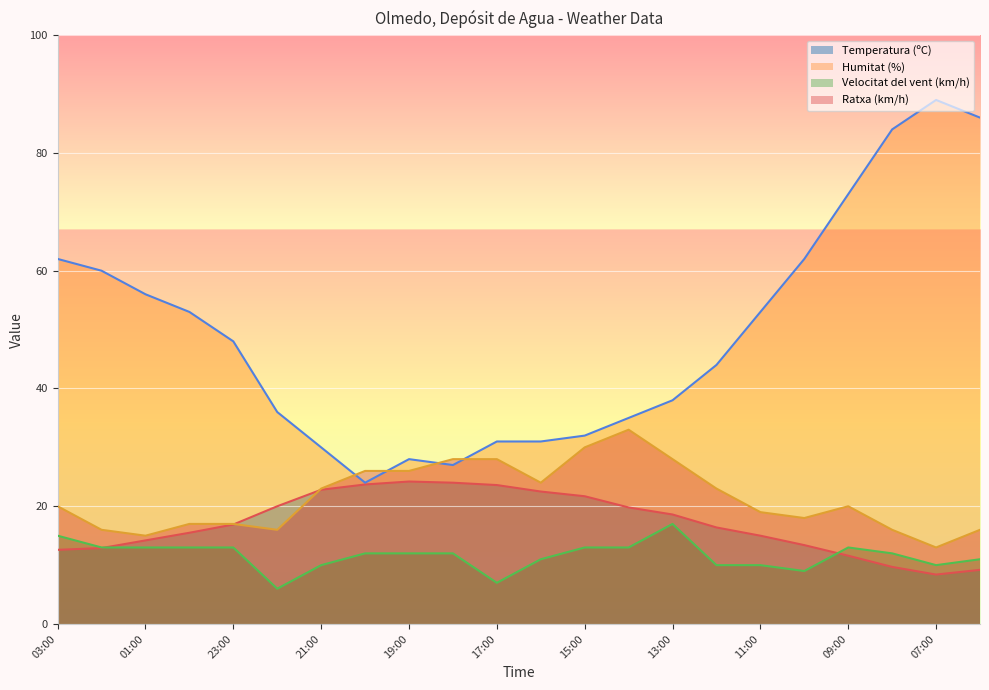

True or false: Temperatura (ºC) and Humitat (%) intersect in this chart.

False